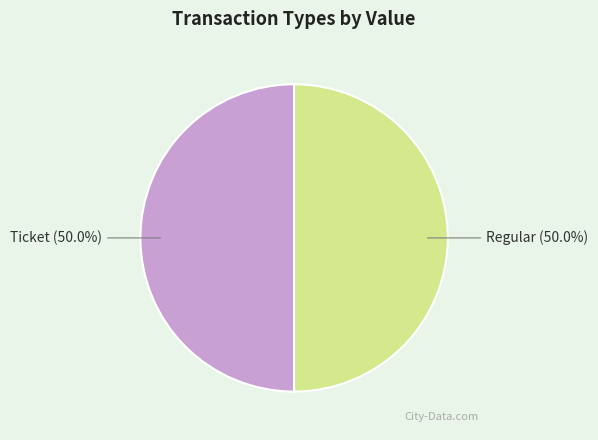

Count the number of slices in the pie.

2